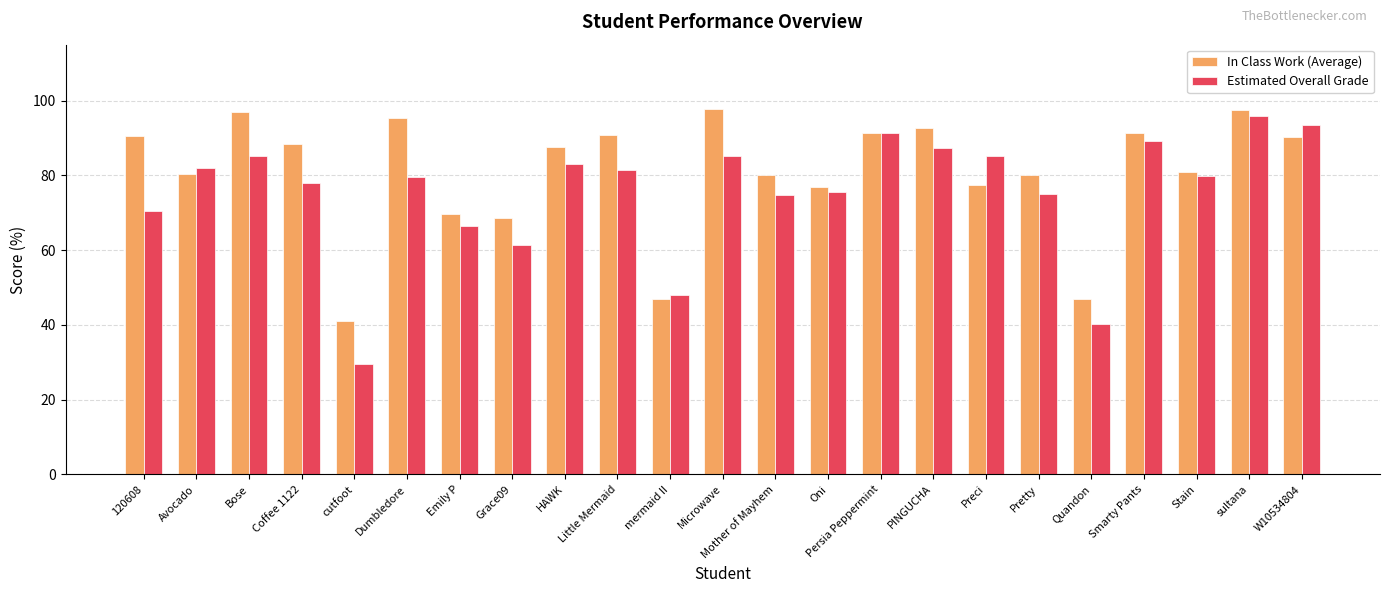

What is the average value of the In Class Work (Average) series?

80.9